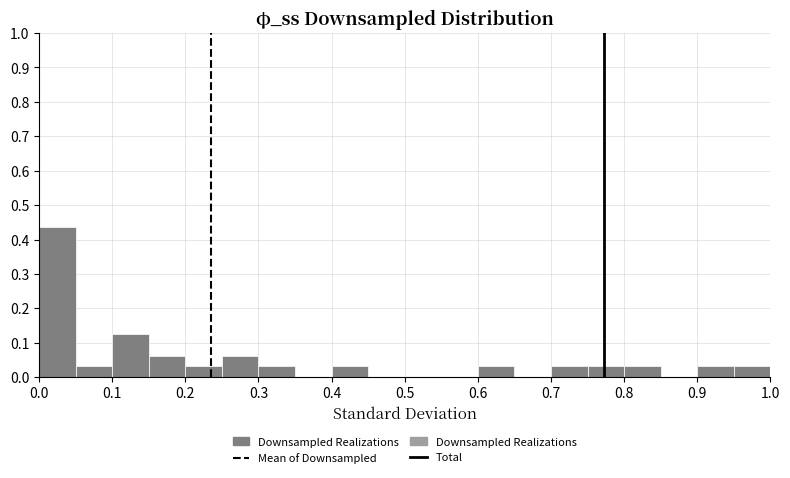

Reading left to right, transcribe this chart: for each bar, give the range it covers on the x-axis and its height. The values are not printed on the chart, so give them approximately, as read against the axis.

0.00 to 0.05: 0.44
0.05 to 0.10: 0.03
0.10 to 0.15: 0.13
0.15 to 0.20: 0.06
0.20 to 0.25: 0.03
0.25 to 0.30: 0.06
0.30 to 0.35: 0.03
0.35 to 0.40: 0
0.40 to 0.45: 0.03
0.45 to 0.50: 0
0.50 to 0.55: 0
0.55 to 0.60: 0
0.60 to 0.65: 0.03
0.65 to 0.70: 0
0.70 to 0.75: 0.03
0.75 to 0.80: 0.03
0.80 to 0.85: 0.03
0.85 to 0.90: 0
0.90 to 0.95: 0.03
0.95 to 1.00: 0.03